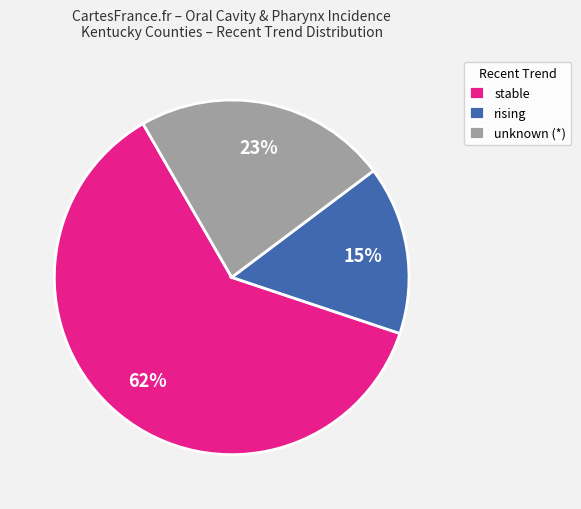

Is there any slice that represents more than half of the pie?

Yes